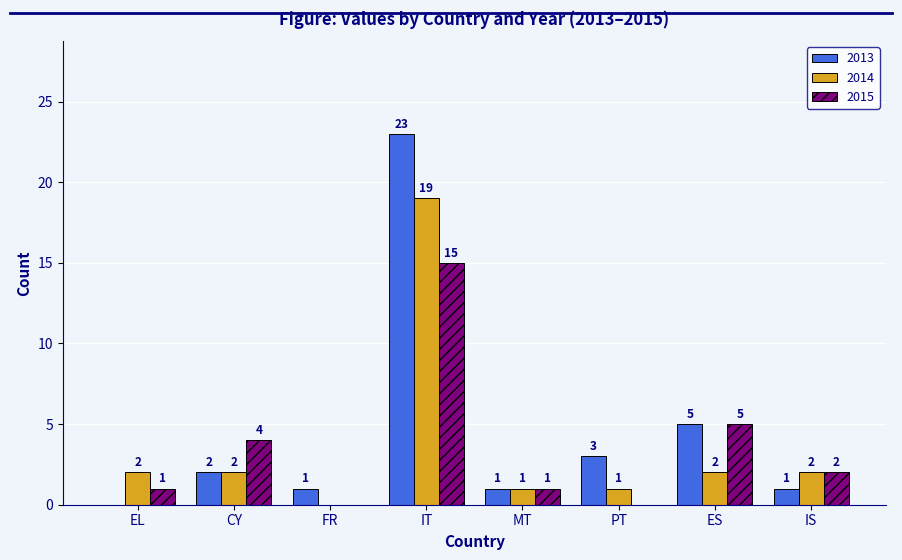

What is the highest value of the 2014 series?

19